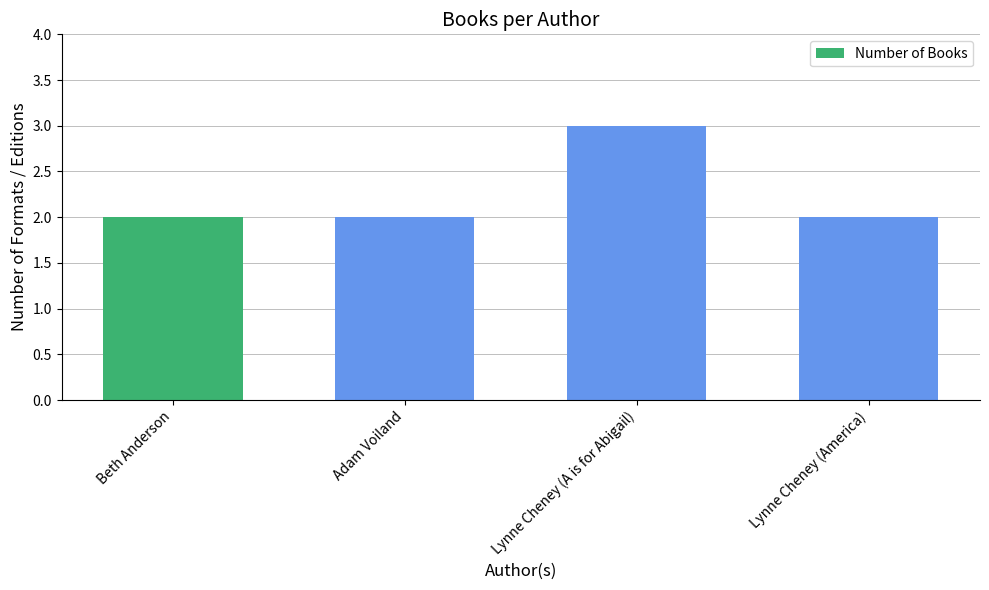

What value does the data have at Adam Voiland?

2